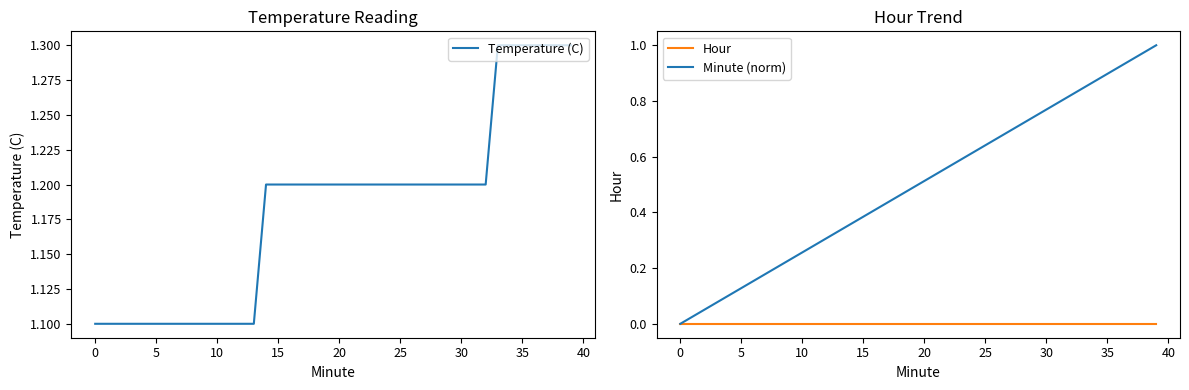

The value of Temperature (C) at 16 is 1.2. True or false?

True